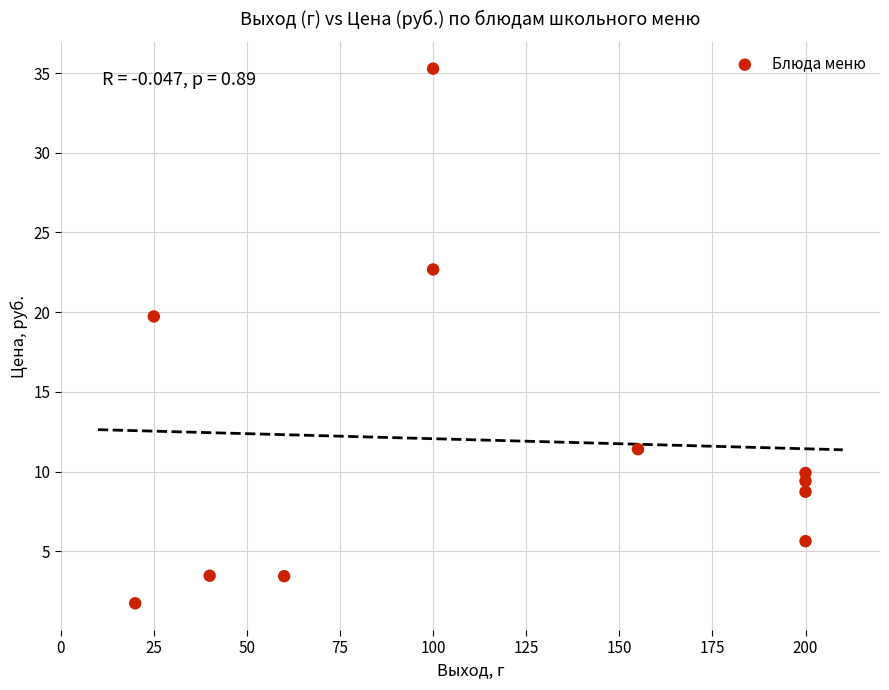

What is the range of X values (max minus min)?

180.0